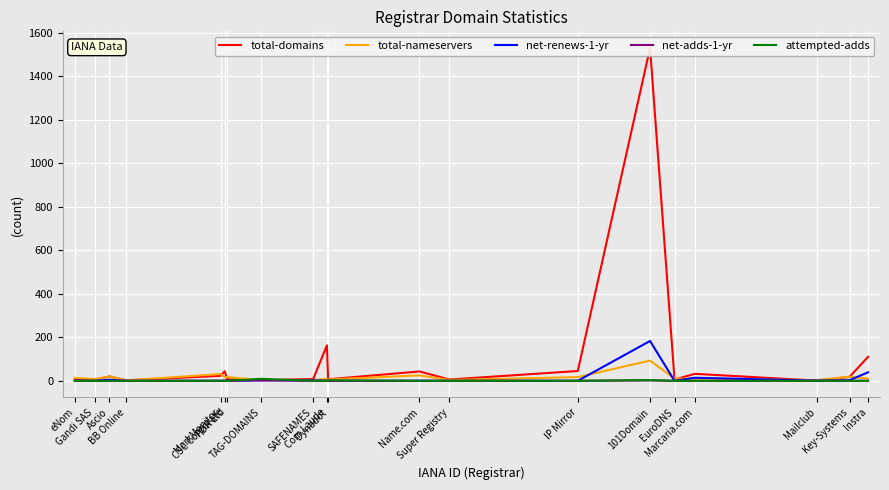

Is this an area chart (filled region under the line)?

No